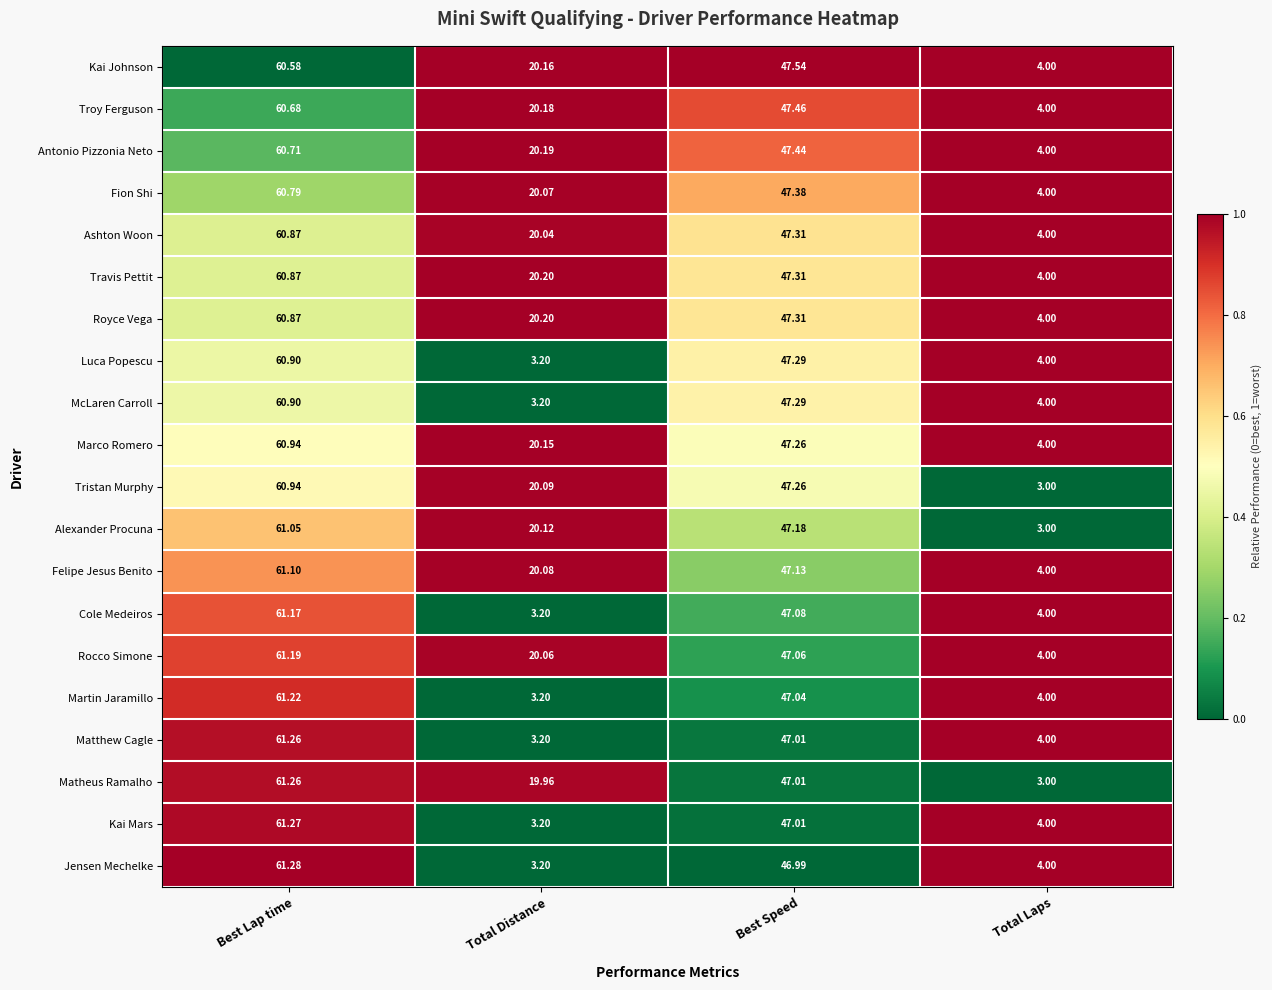

What is the spread (max minus min) of values at Best Lap time?

0.7